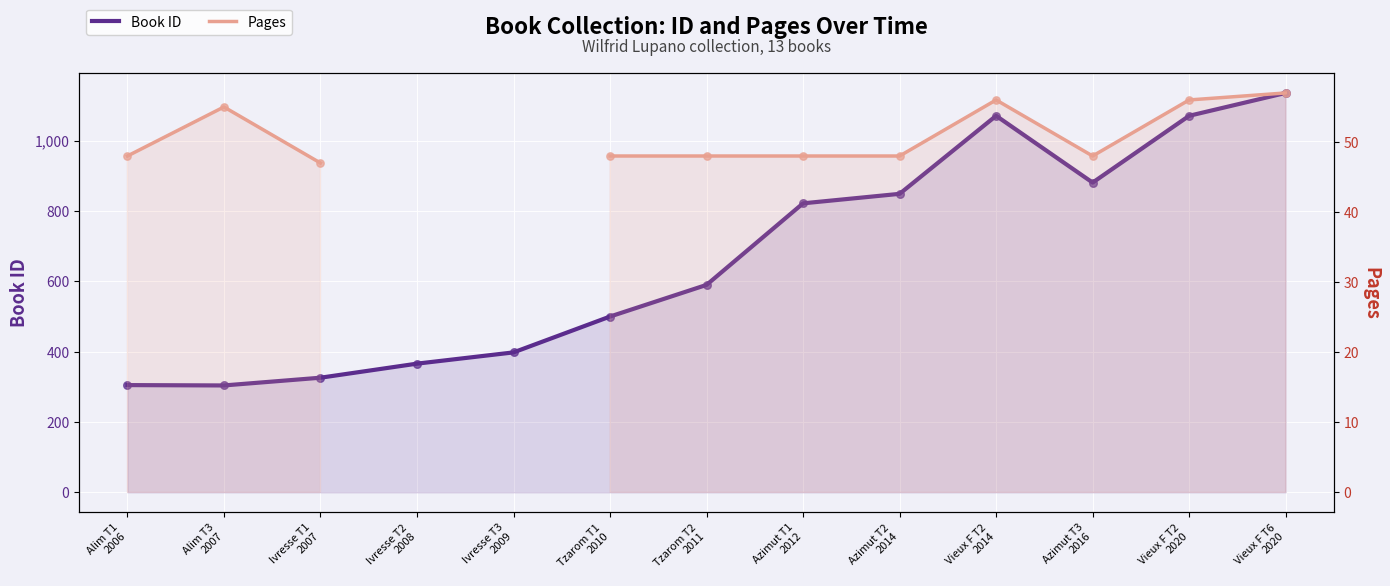

Which series reaches the maximum Y coordinate?

Book ID